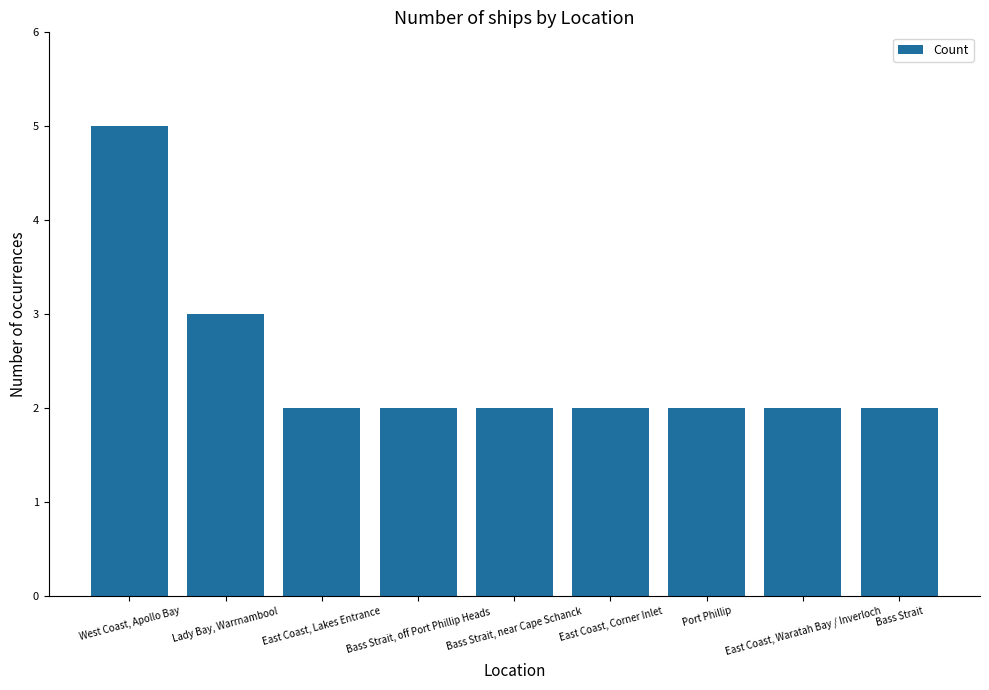

Reading left to right, what are all the values shown in this chart?

West Coast, Apollo Bay=5	Lady Bay, Warrnambool=3	East Coast, Lakes Entrance=2	Bass Strait, off Port Phillip Heads=2	Bass Strait, near Cape Schanck=2	East Coast, Corner Inlet=2	Port Phillip=2	East Coast, Waratah Bay / Inverloch=2	Bass Strait=2